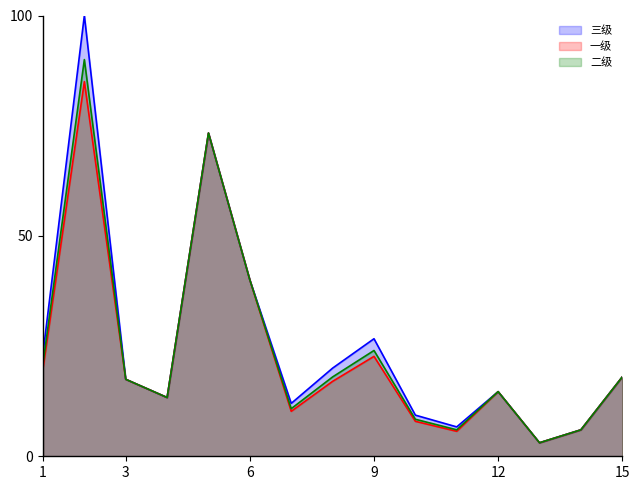

What is the total value across all series at 9?

73.3